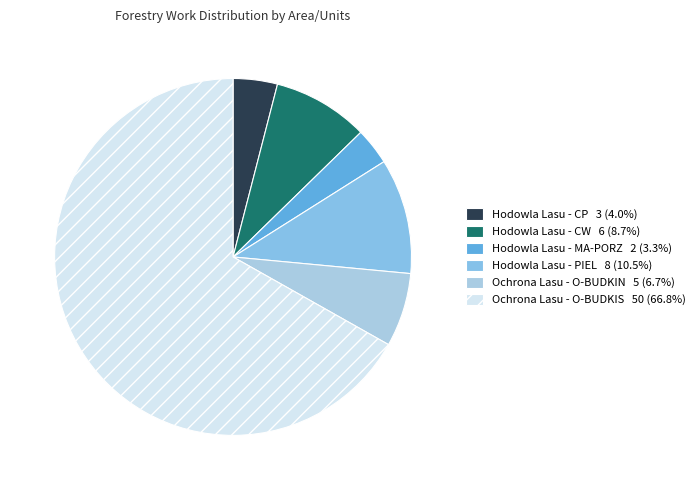

How many slices are in this pie chart?

6